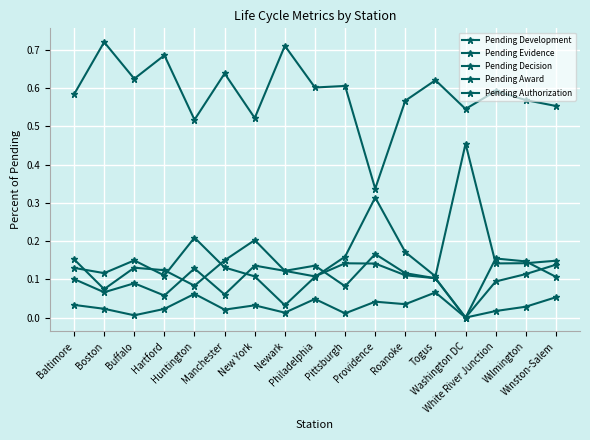

How many intersections are there between Pending Development and Pending Award?

5